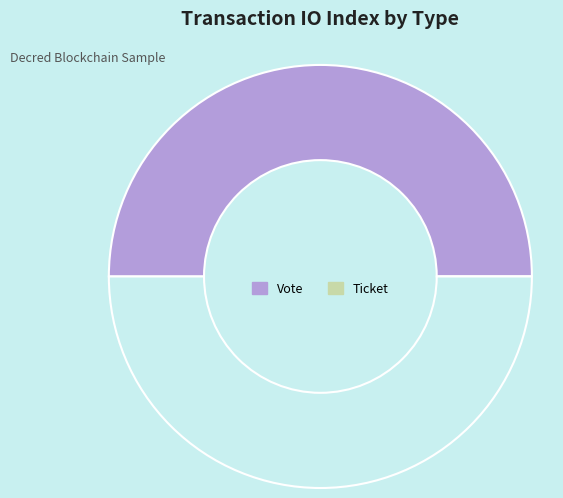

To the nearest percent, what is the difference between the largest and smallest slice percentages?

100%